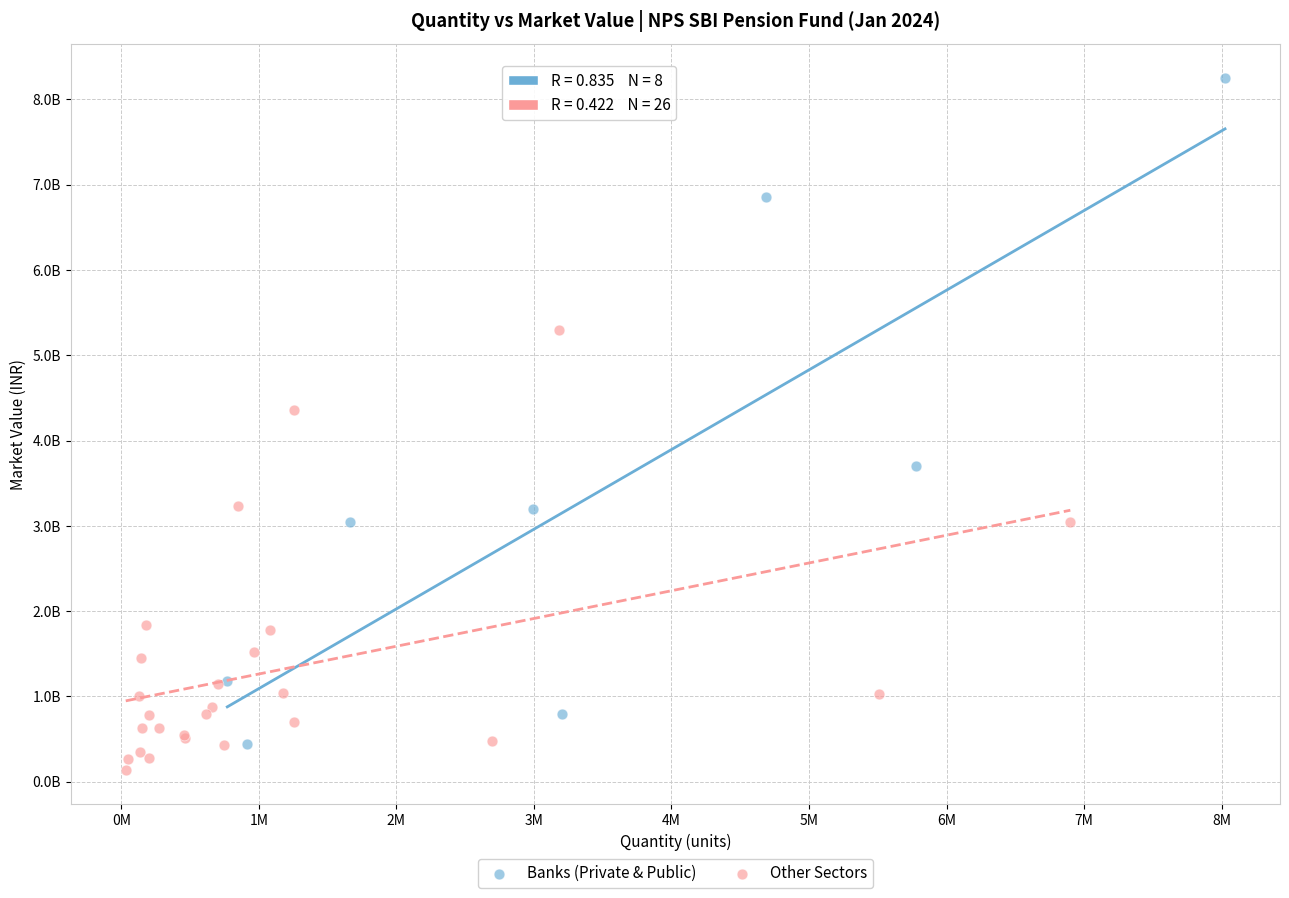

Which series reaches the minimum Y coordinate?

Other Sectors